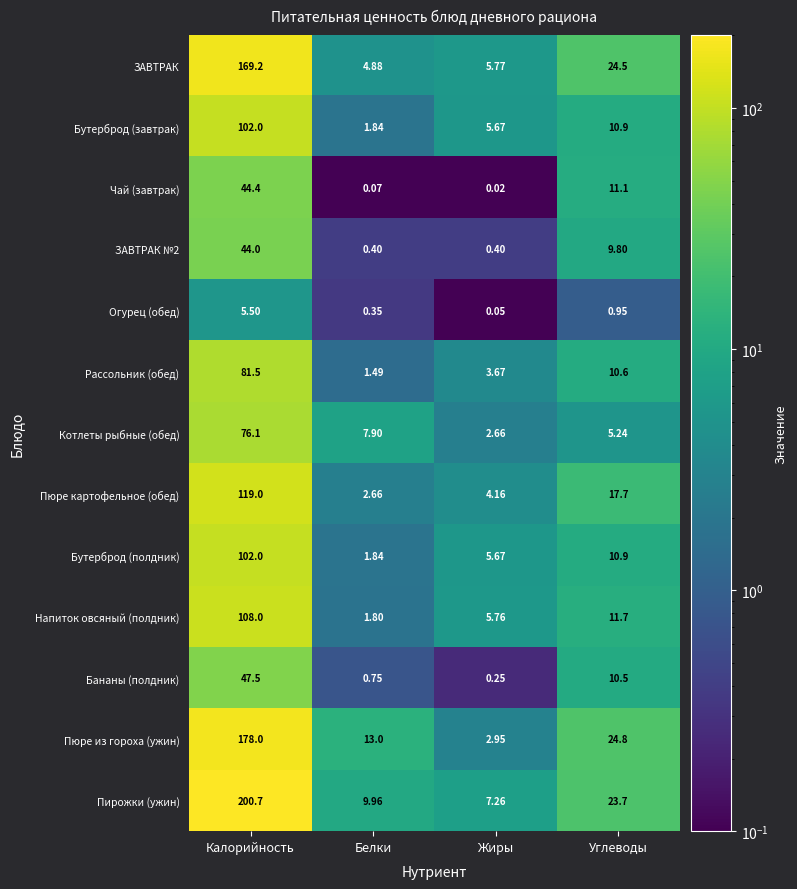

Count the number of categories in the chart.

4